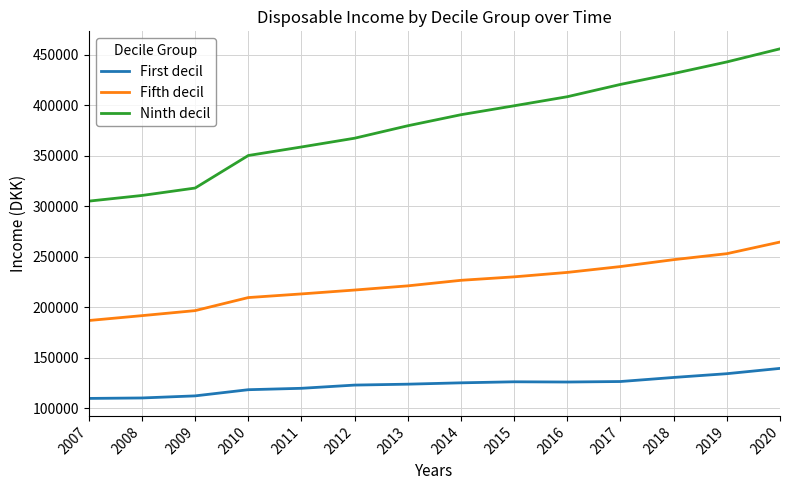

What is the average value of the First decil series?

123191